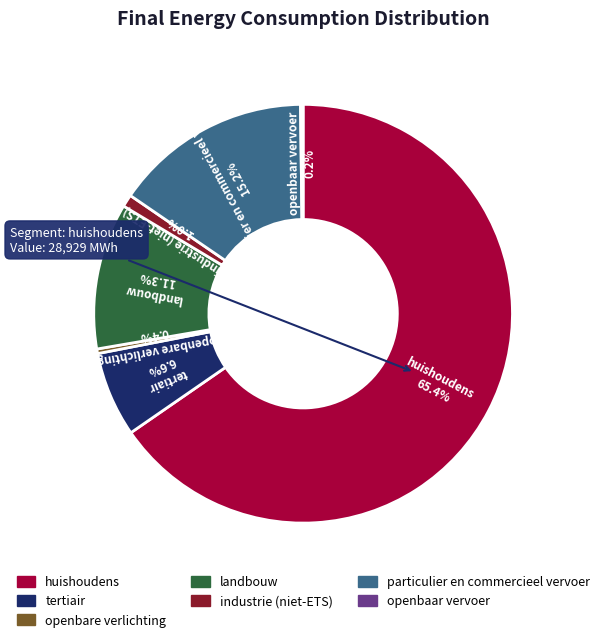

The landbouw slice represents 18% of the pie. True or false?

False